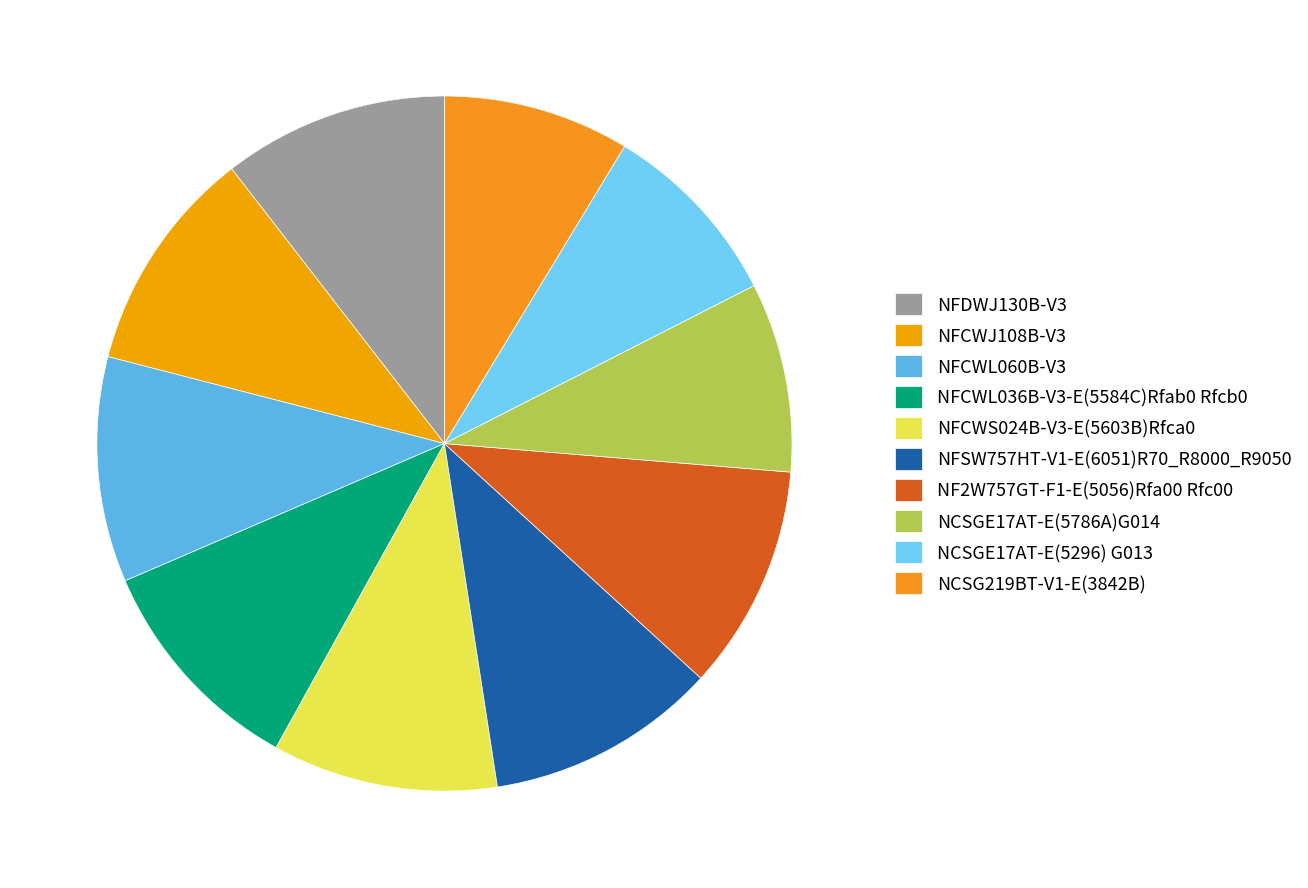

Is it true that NCSG219BT-V1-E(3842B) is 9% of the pie?

True